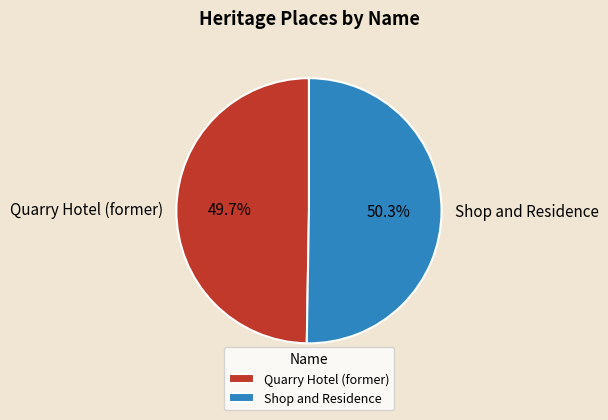

What is the ratio of the value at Shop and Residence to the value at Quarry Hotel (former)?

1.0